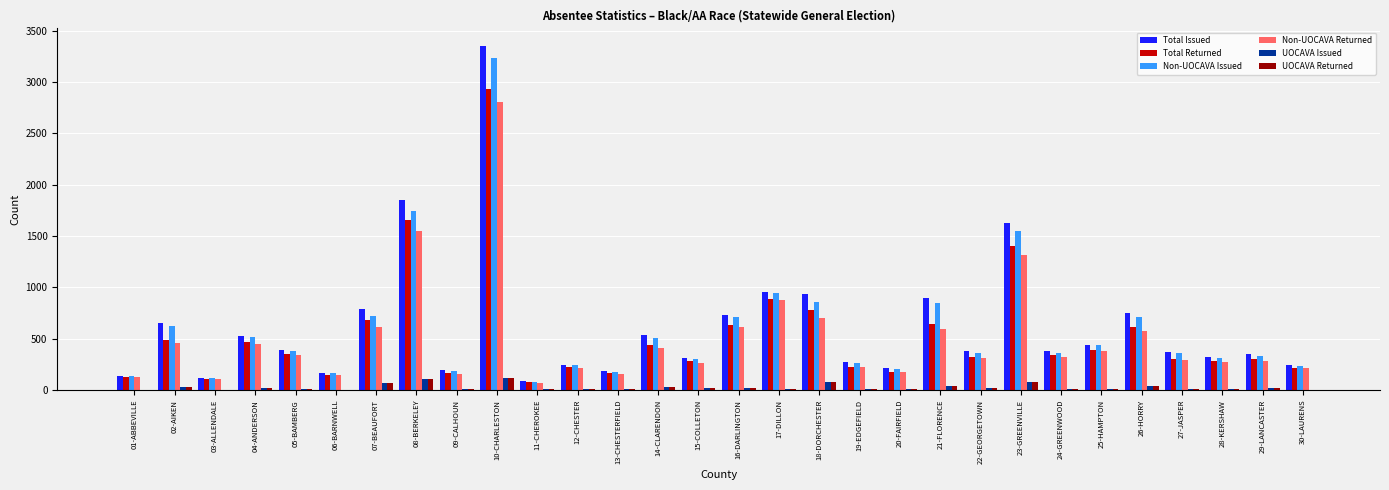

How many series are shown in this chart?

6